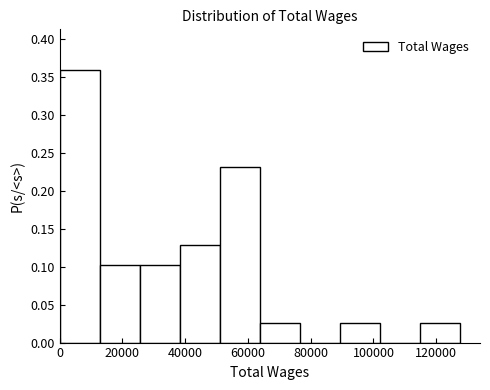

Reading left to right, transcribe this chart: for each bar, give the range it covers on the x-axis and its height. Neither the bar edges nor the heights are printed on the chart, so give them approximately, as read against the axes.

0 to 12000: 0.360
12000 to 26000: 0.105
26000 to 38000: 0.105
38000 to 52000: 0.130
52000 to 64000: 0.230
64000 to 76000: 0.025
76000 to 90000: 0
90000 to 102000: 0.025
102000 to 114000: 0
114000 to 128000: 0.025